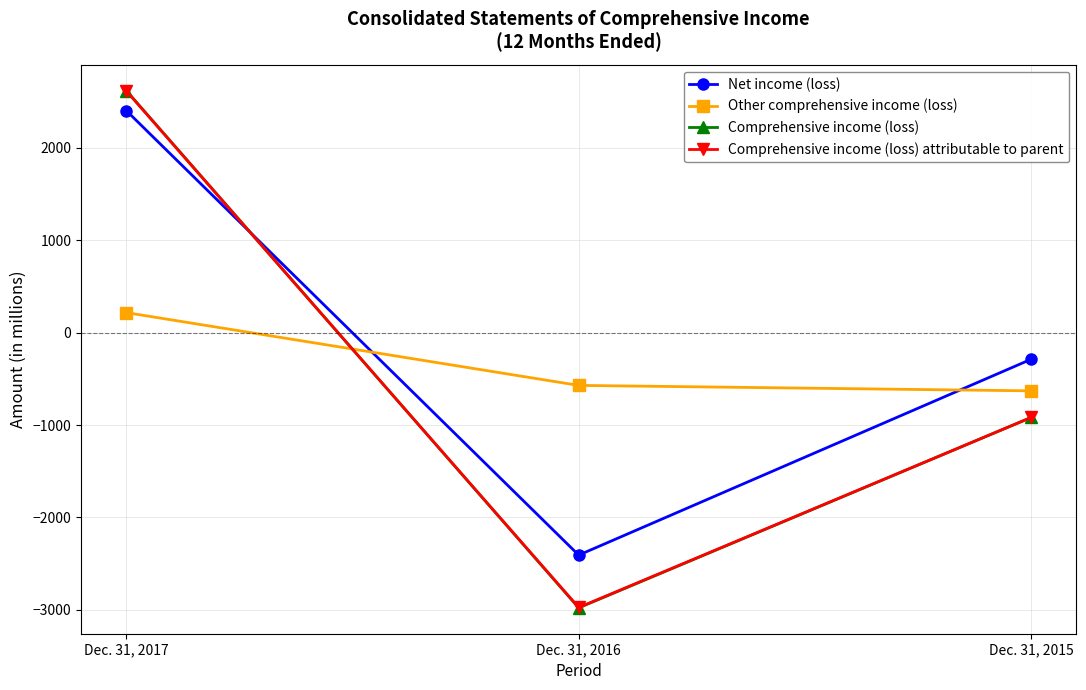

Which series has the widest spread of values?

Comprehensive income (loss)